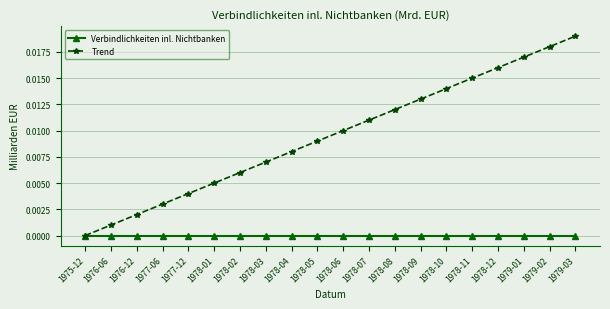

Rank the series by their maximum value, from lowest to highest.

Verbindlichkeiten inl. Nichtbanken, Trend